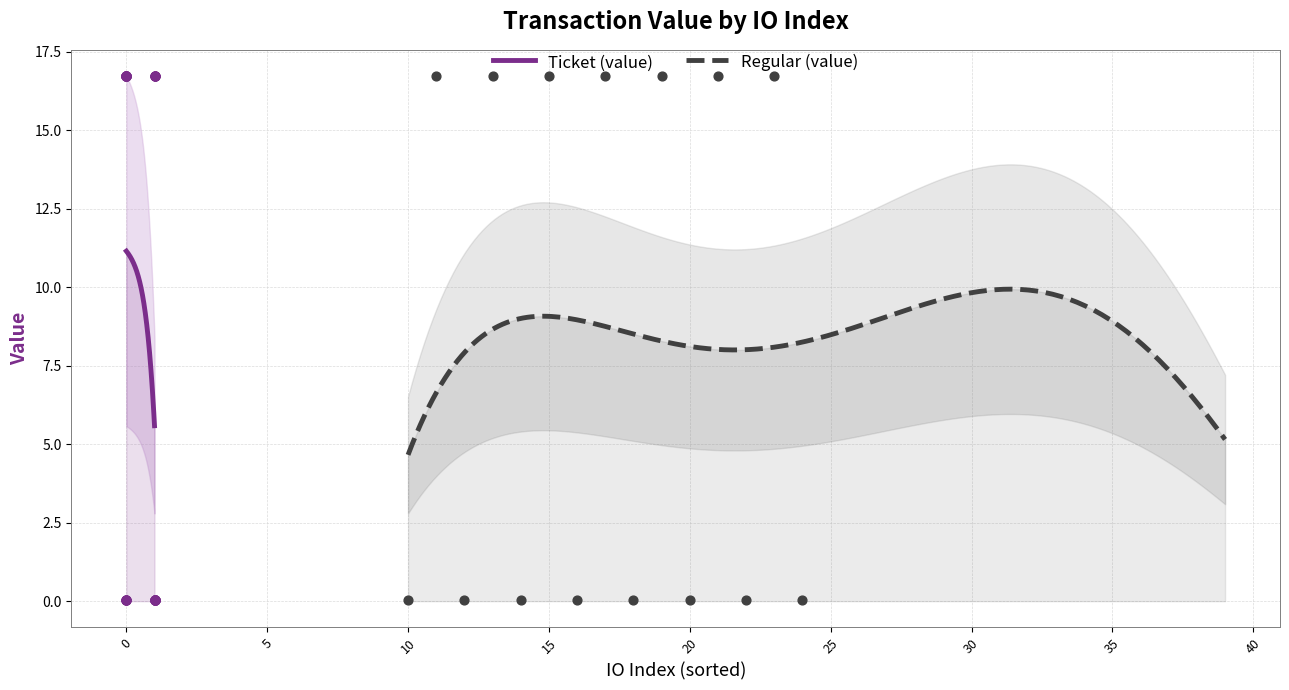

Which series contains the lowest Y value?

Ticket (value)